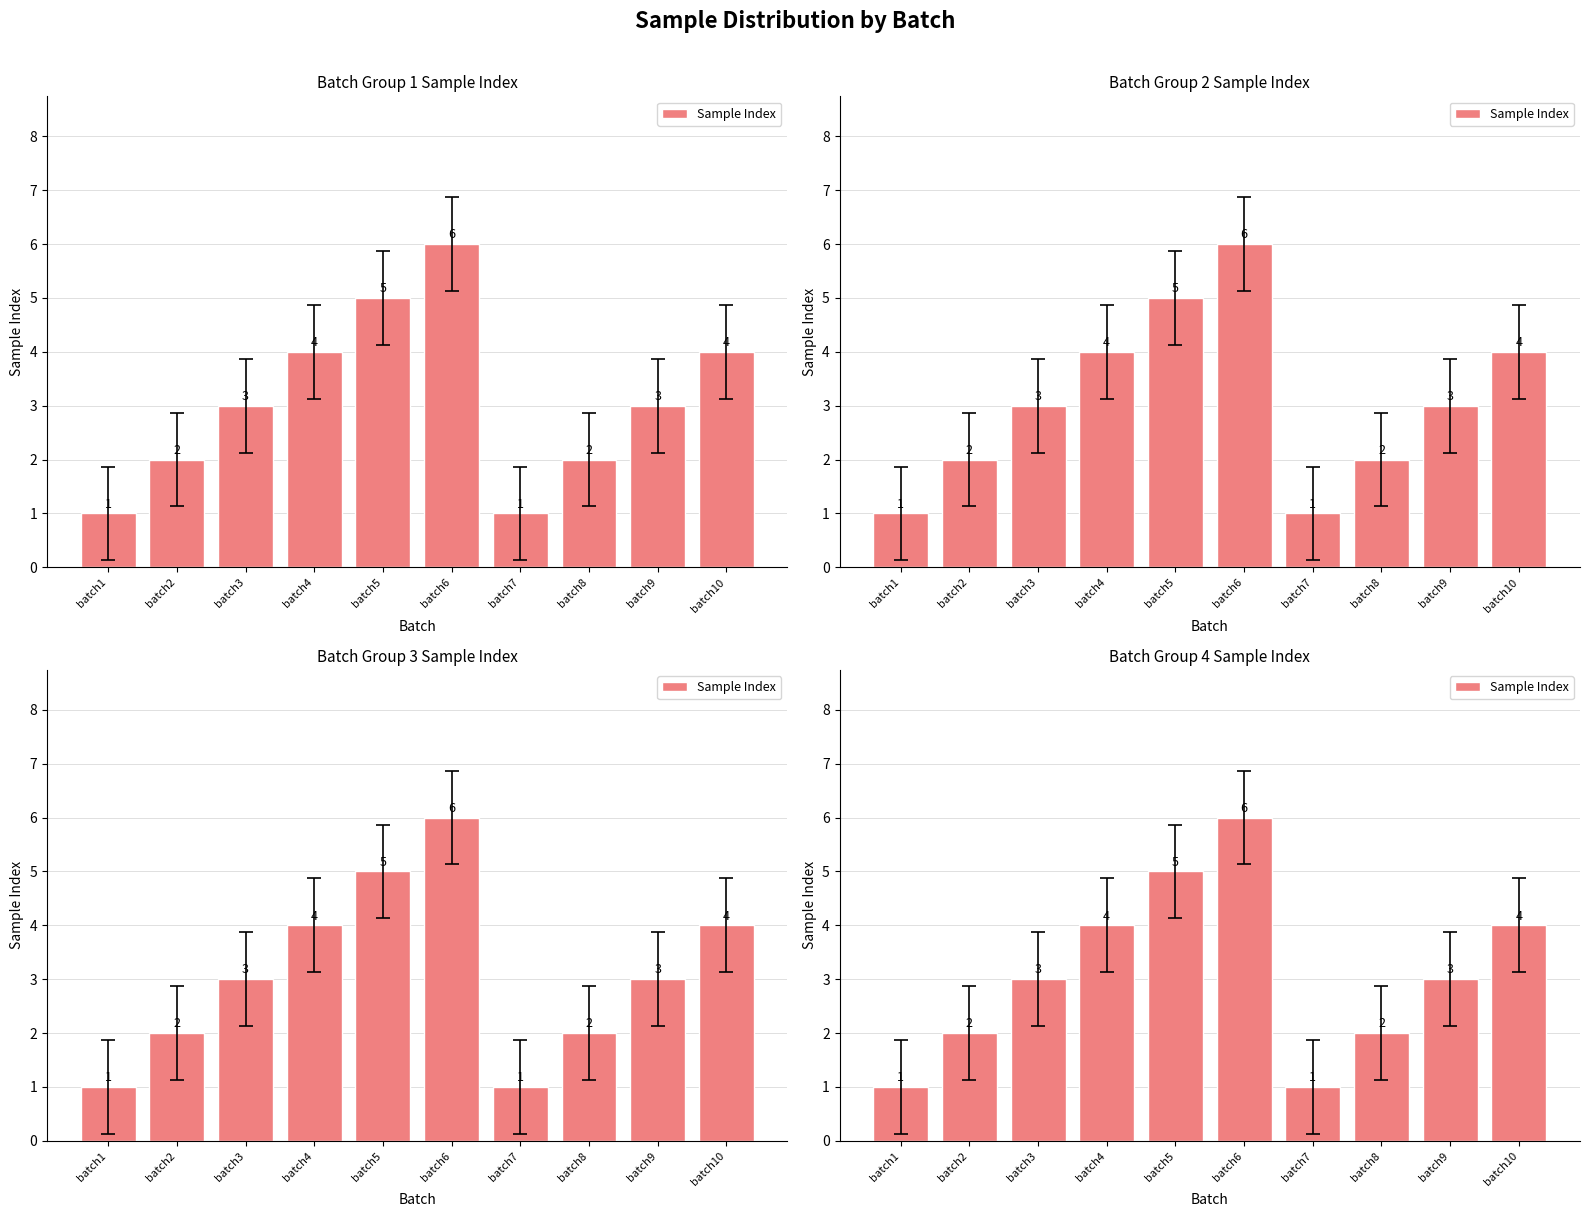

Which label corresponds to the smallest value in the chart?

batch1